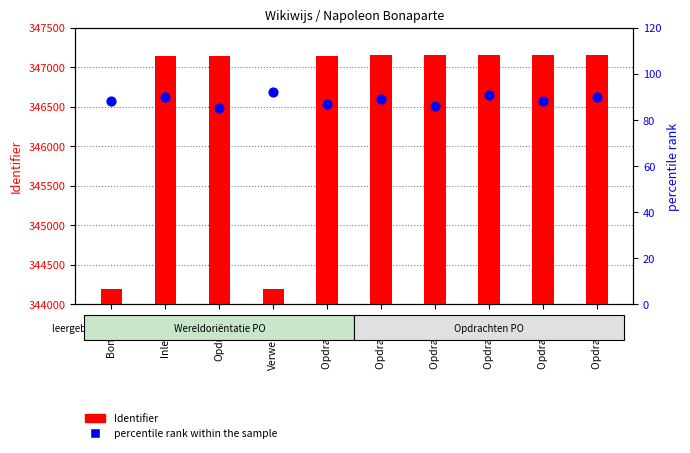

Which series has the largest Y range (max minus min)?

Identifier